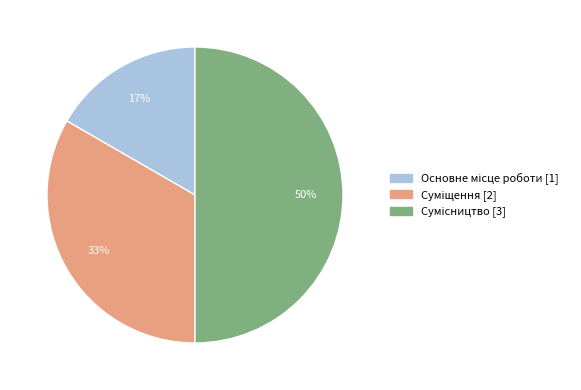

How many slices are in this pie chart?

3